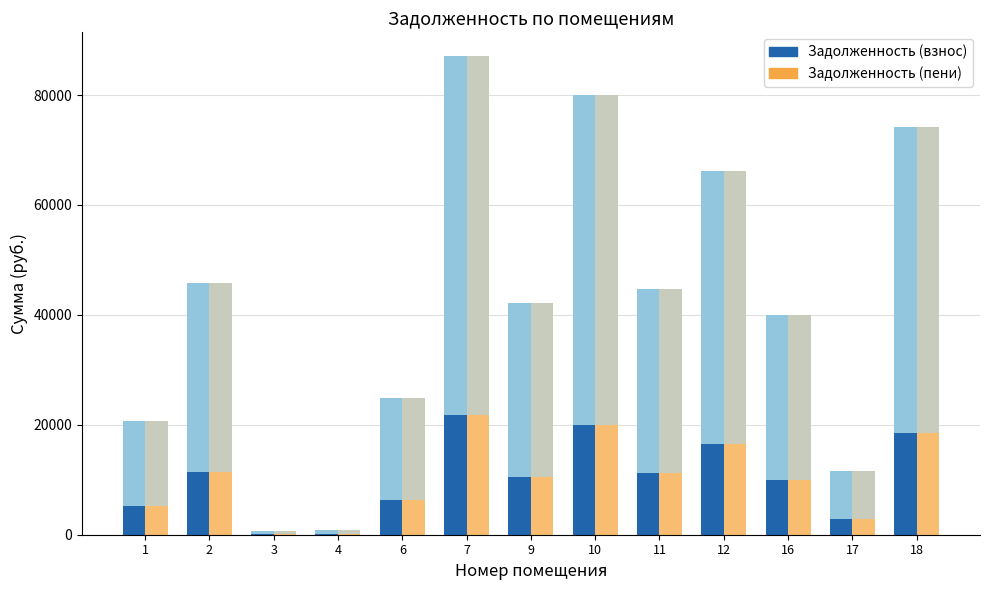

Reading left to right, list all the values displayed in this chart.

Задолженность (взнос): 1=5159.4	2=11453.5	3=161.4	4=207.0	6=6237.0	7=21762.4	9=10548.7	10=20018.6	11=11185.2	12=16536.5	16=9989.3	17=2917.9	18=18531.3
Задолженность (пени): 1=5159.4	2=11453.5	3=161.4	4=207.0	6=6237.0	7=21762.4	9=10548.7	10=20018.6	11=11185.2	12=16536.5	16=9989.3	17=2917.9	18=18531.3